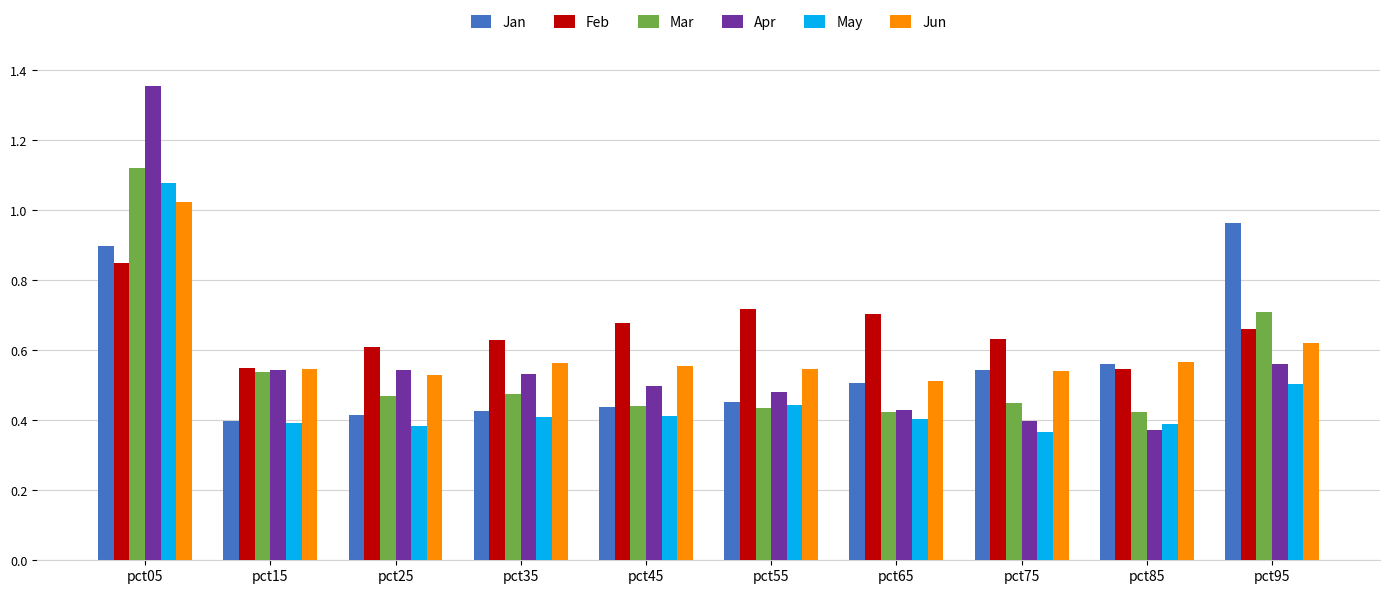

What are all the series names shown in the legend?

Jan, Feb, Mar, Apr, May, Jun